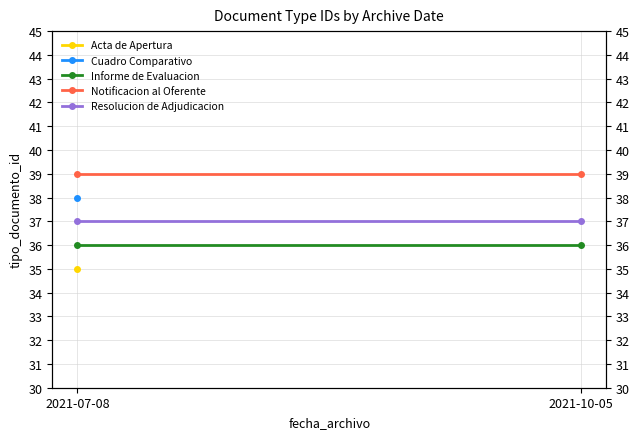

Reading right to left, extract all data points from this chart.

Informe de Evaluacion: 2021-10-05=36	2021-07-08=36
Notificacion al Oferente: 2021-10-05=39	2021-07-08=39
Resolucion de Adjudicacion: 2021-10-05=37	2021-07-08=37